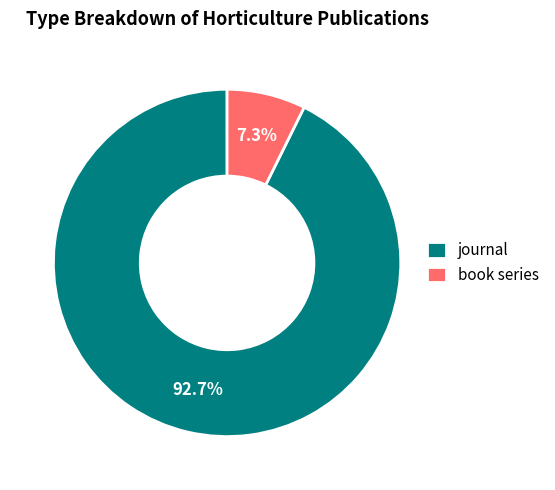

Which category accounts for the majority?

journal